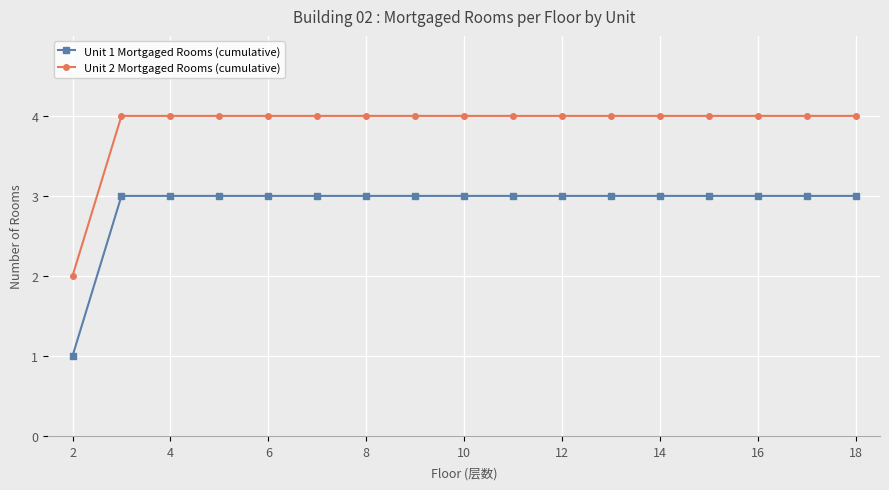

What are all the series names shown in the legend?

Unit 1 Mortgaged Rooms (cumulative), Unit 2 Mortgaged Rooms (cumulative)